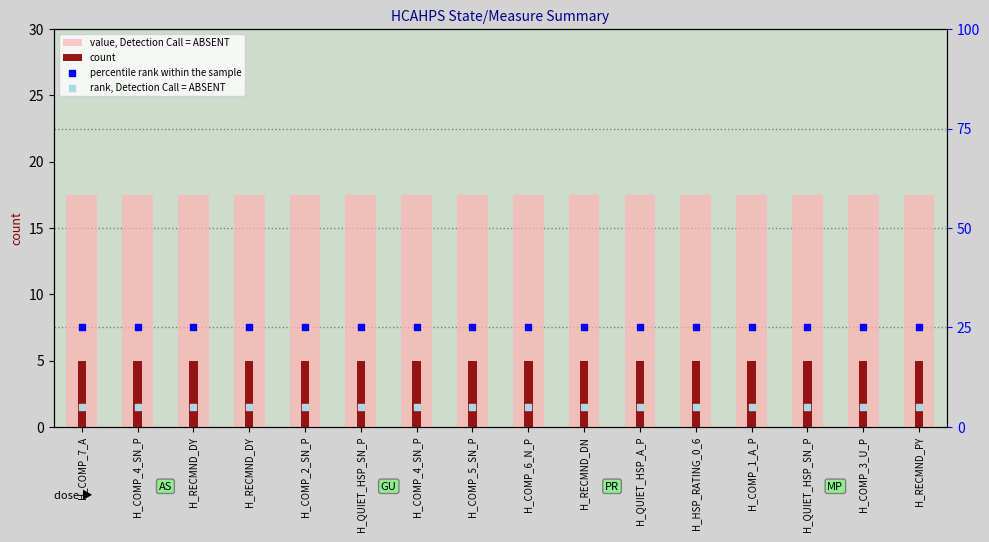

At which category is the sum across all series the highest?

H_COMP_7_A